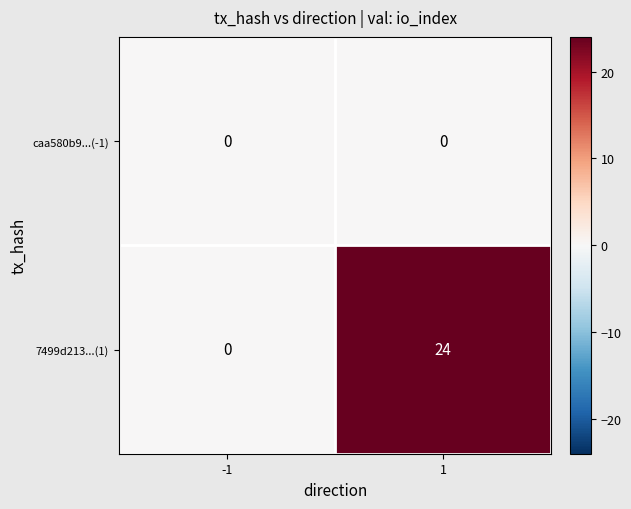

How many data points does each series have?

2